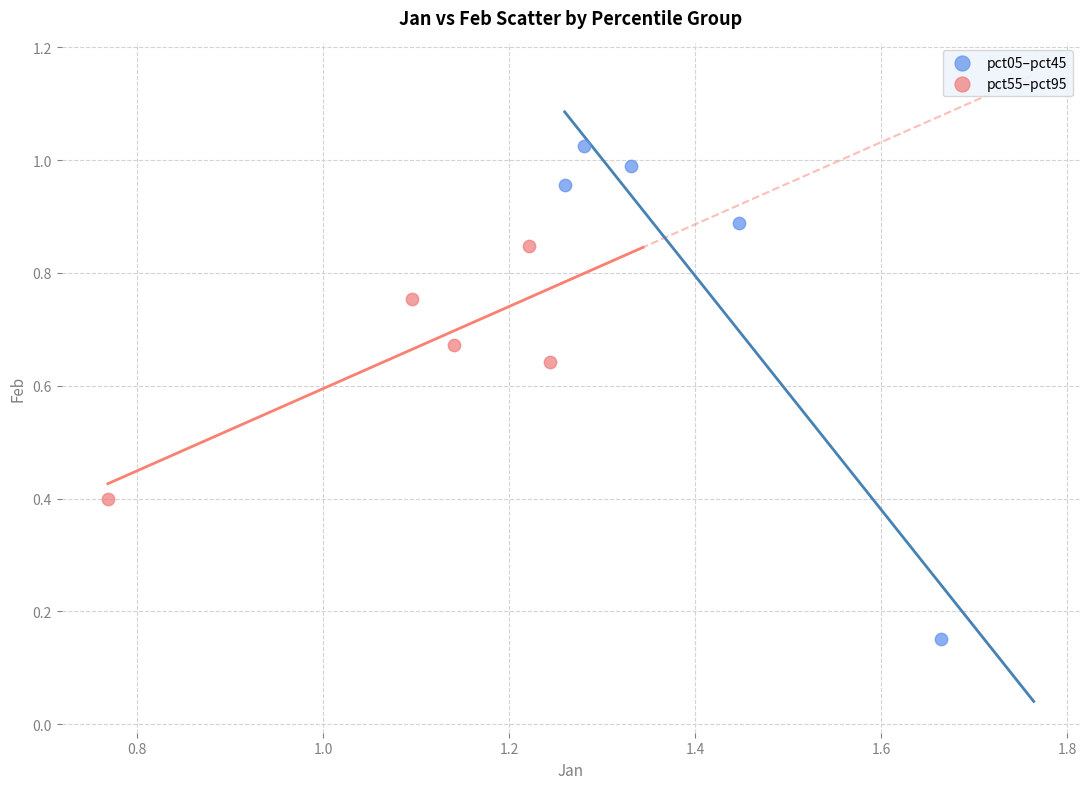

Which series has the widest spread of Y values?

pct05–pct45